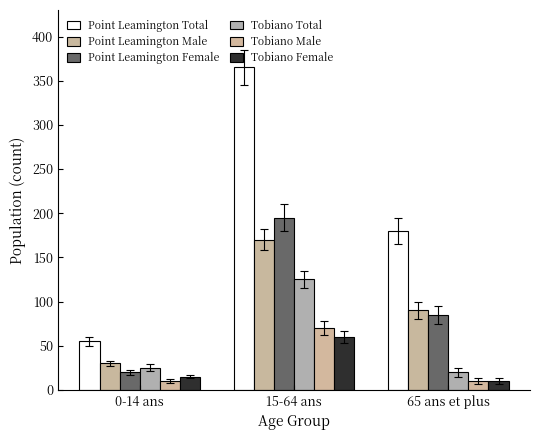

What is the approximate value of Tobiano Male at 15-64 ans, to the nearest 5?

70